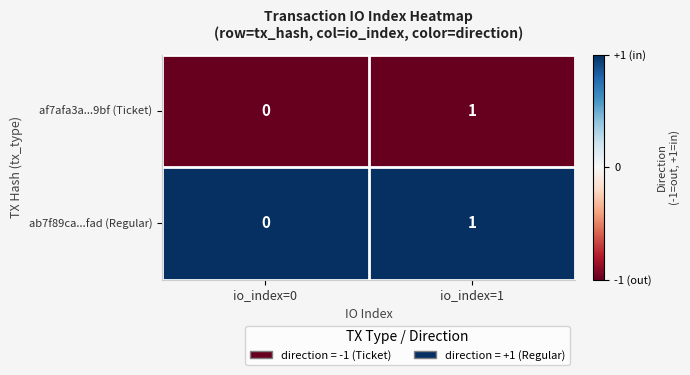

Is it true that af7afa3a...9bf (Ticket) equals 0 at io_index=0?

True